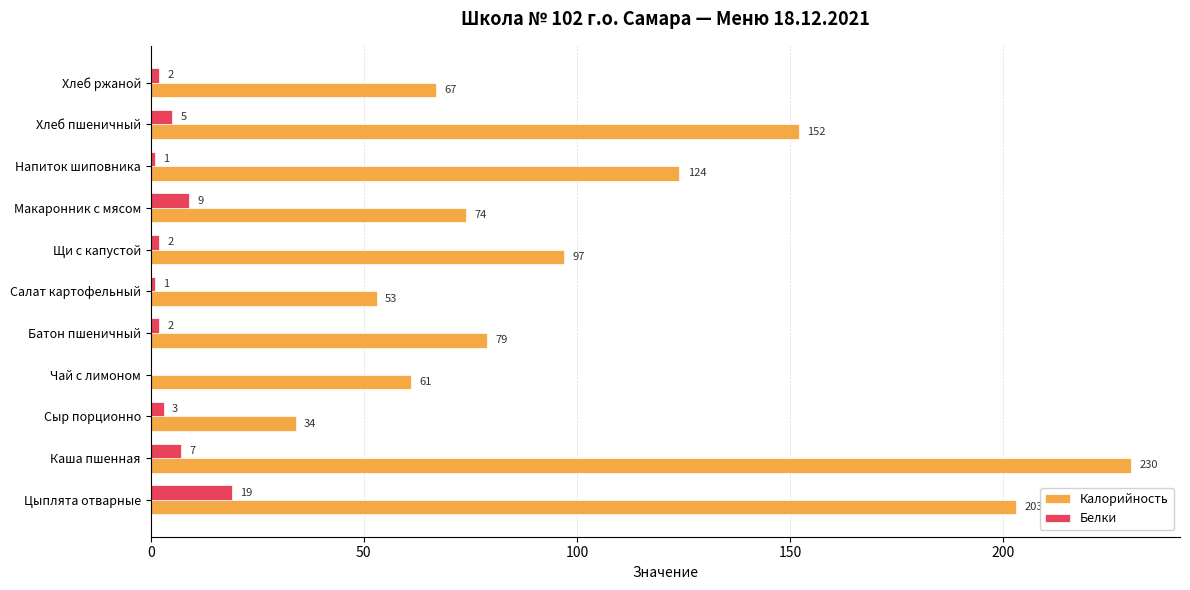

Which series has the largest range (max minus min)?

Калорийность